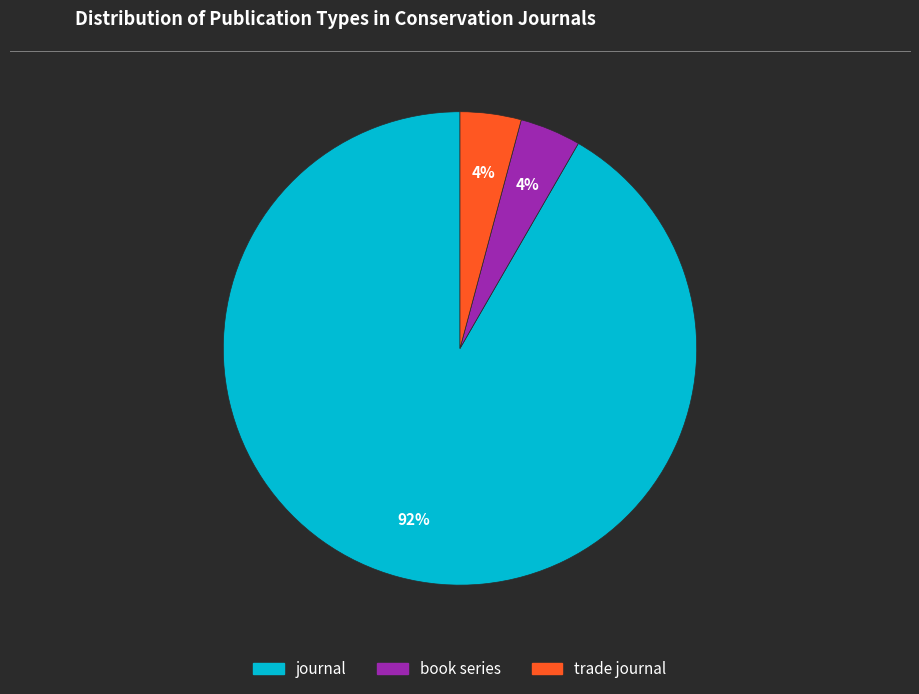

To the nearest percent, what percentage of the pie is journal?

92%